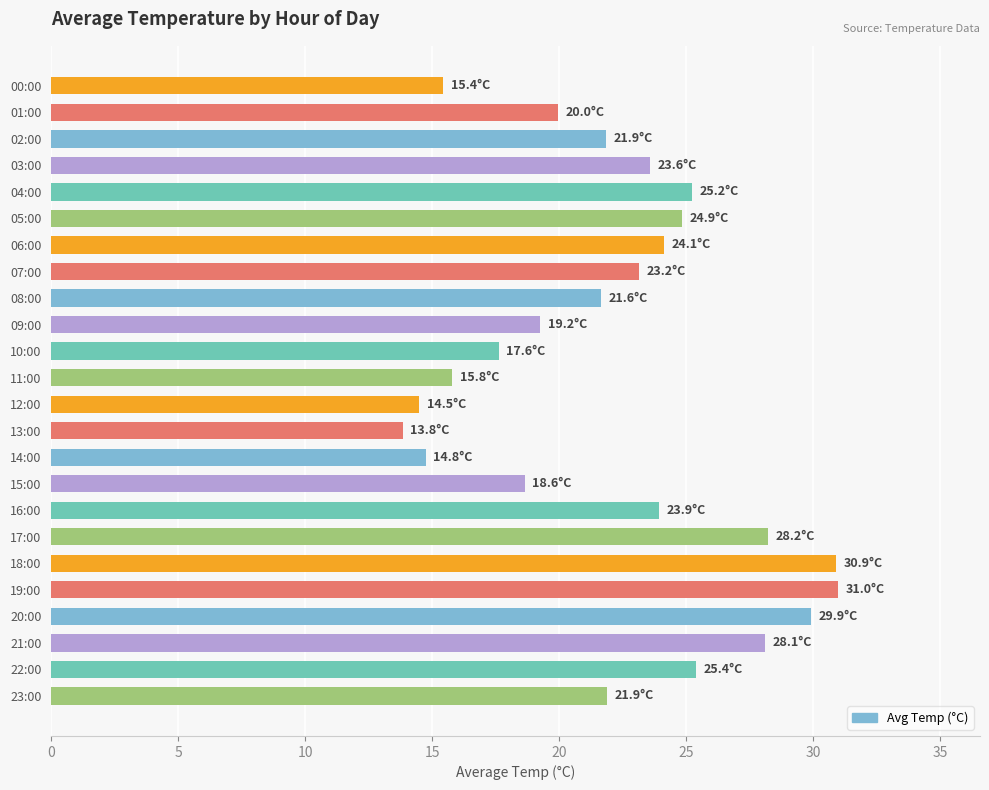

How many bars are there in total?

24